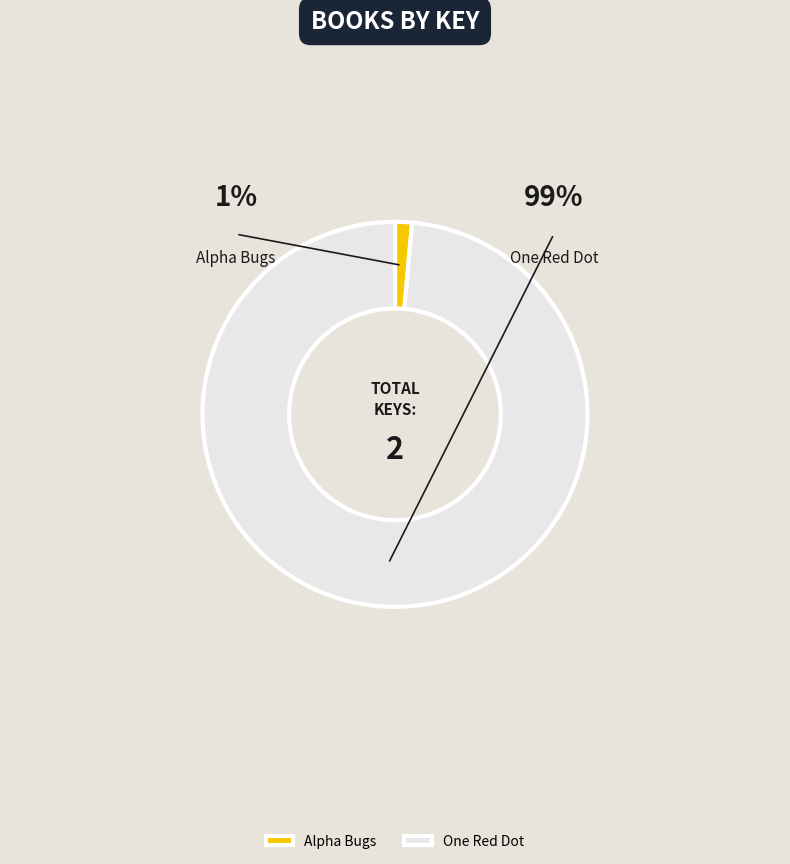

To the nearest percent, what is the average slice percentage?

50%